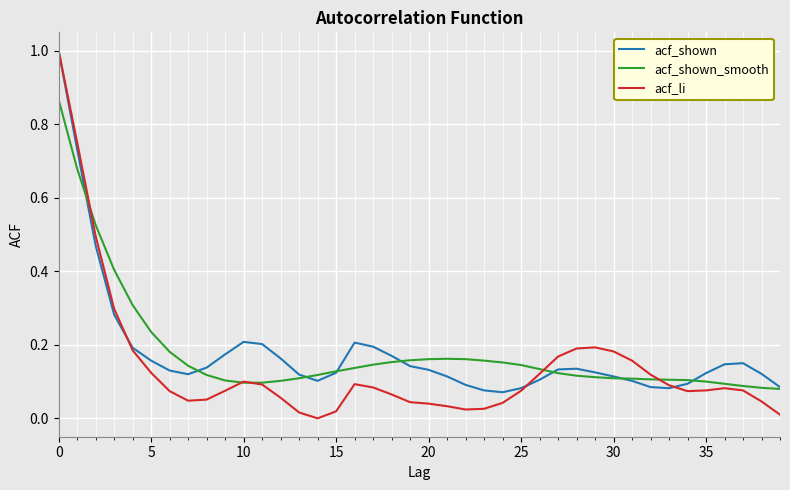

Which series has the largest range (max minus min)?

acf_li